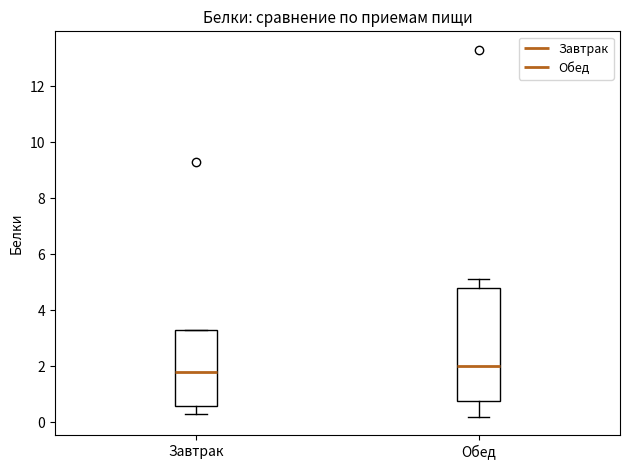

Which box is the tallest, from its lower edge to its upper edge?

Обед